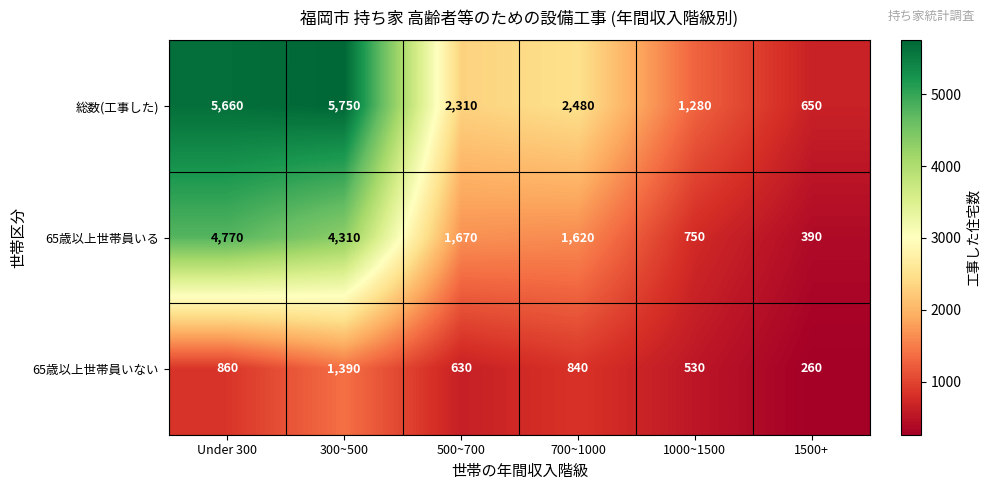

What is the average value of the 65歳以上世帯員いる series?

2252